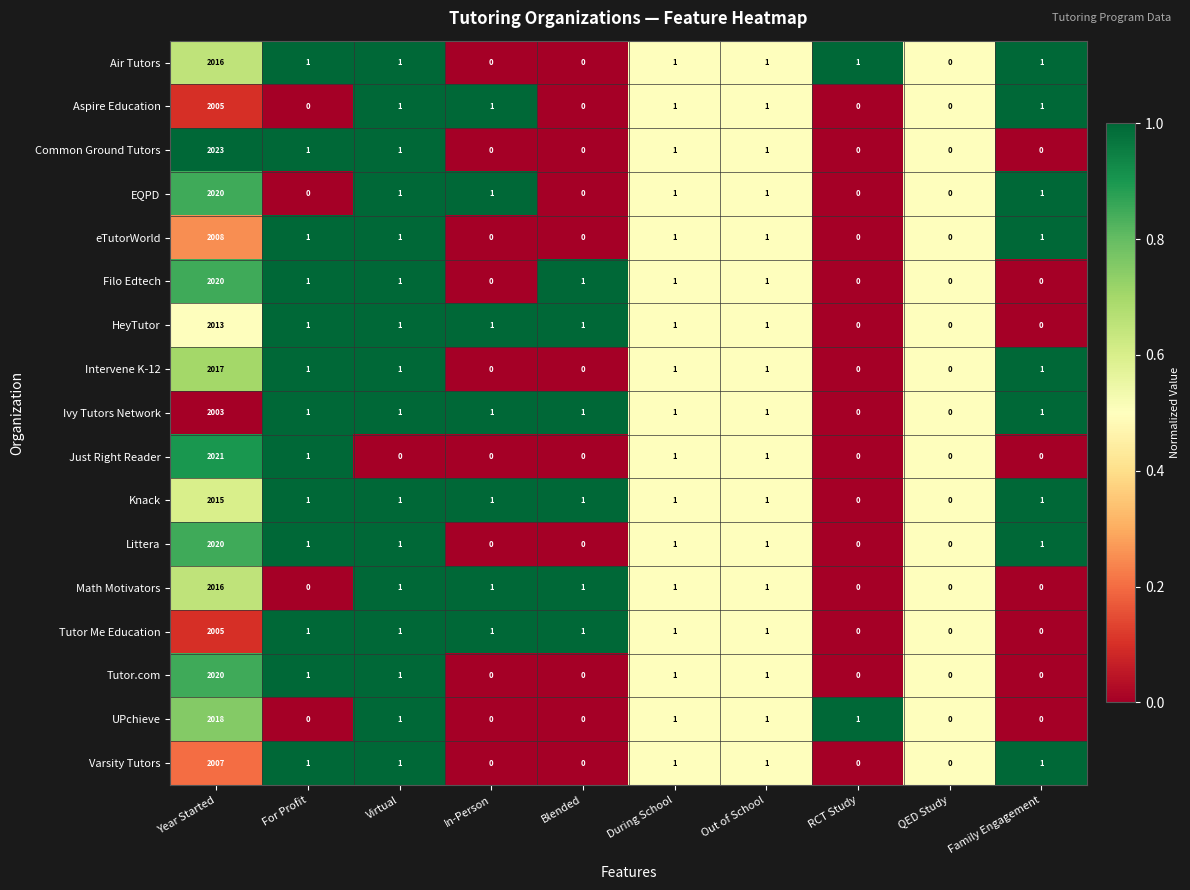

What is the sum of the Varsity Tutors values at QED Study and Year Started?

2007